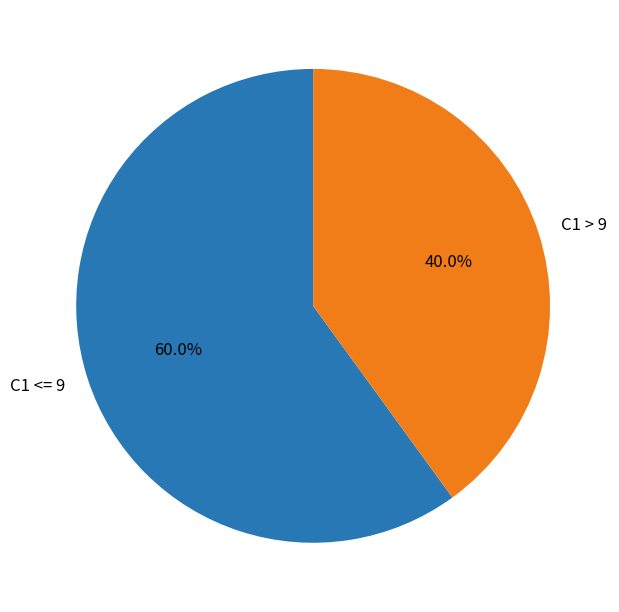

Count the number of slices in the pie.

2